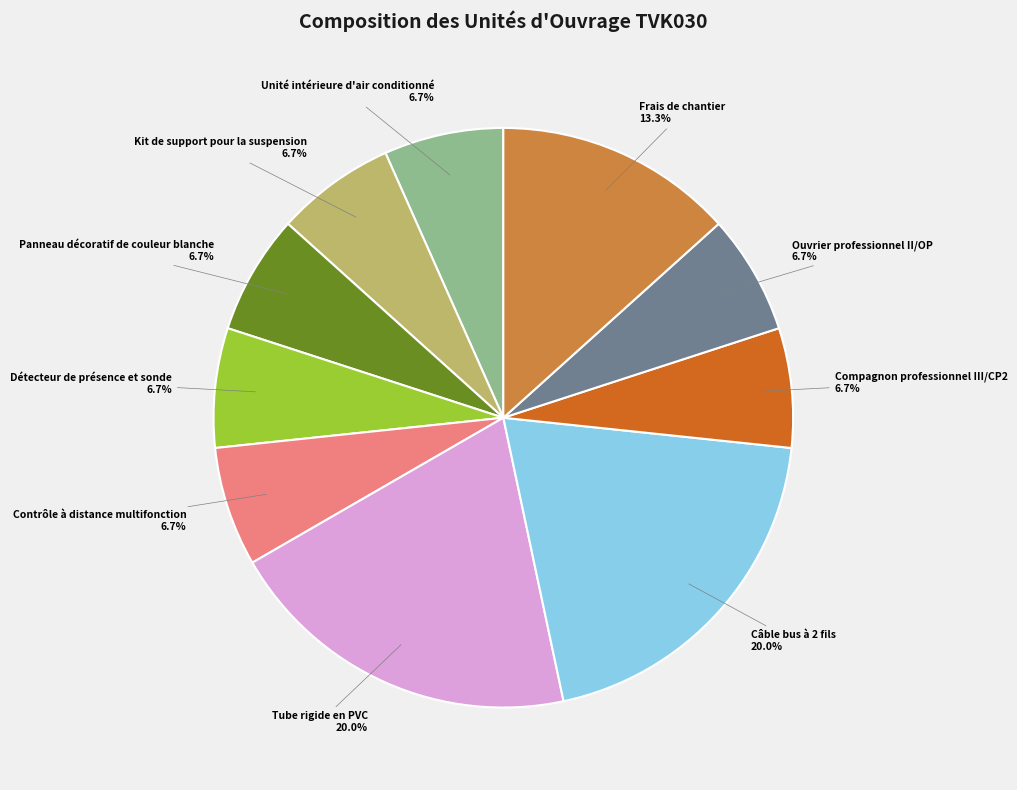

What is the ratio of the value at Tube rigide en PVC to the value at Détecteur de présence et sonde?

3.0